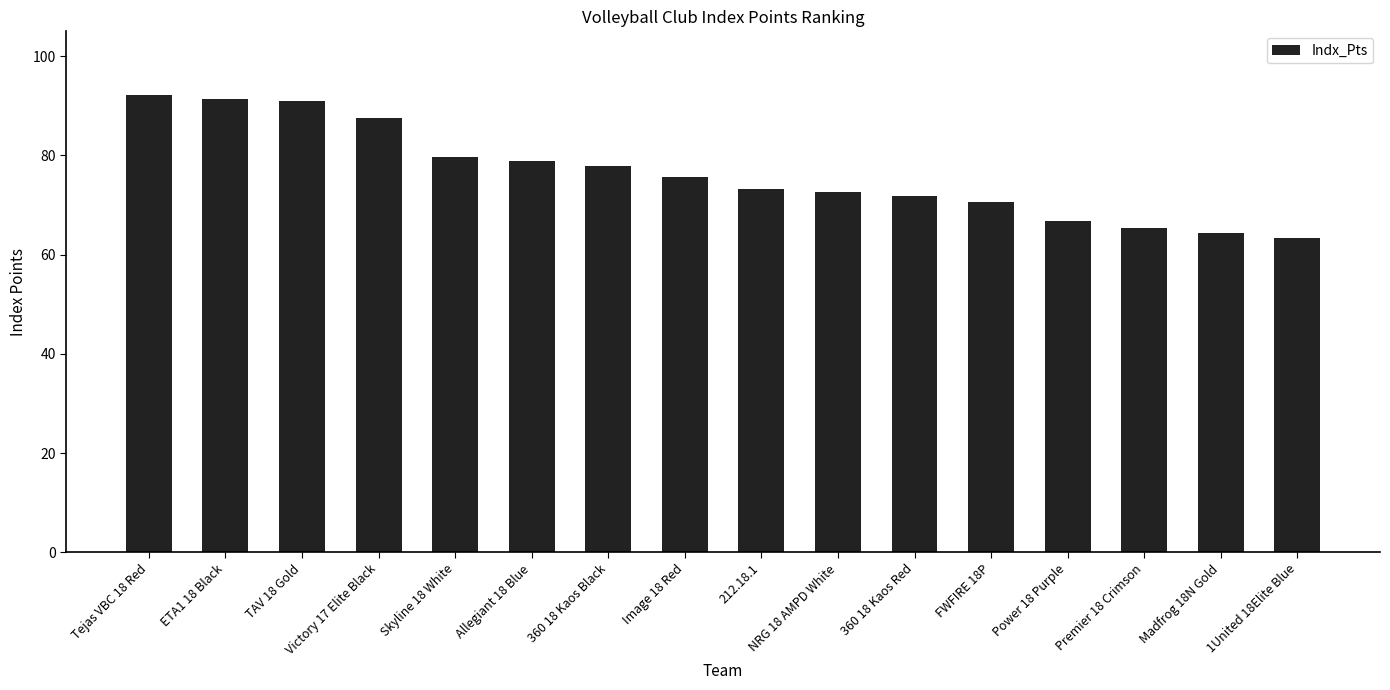

What is the label of the 3rd bar from the right?

Premier 18 Crimson